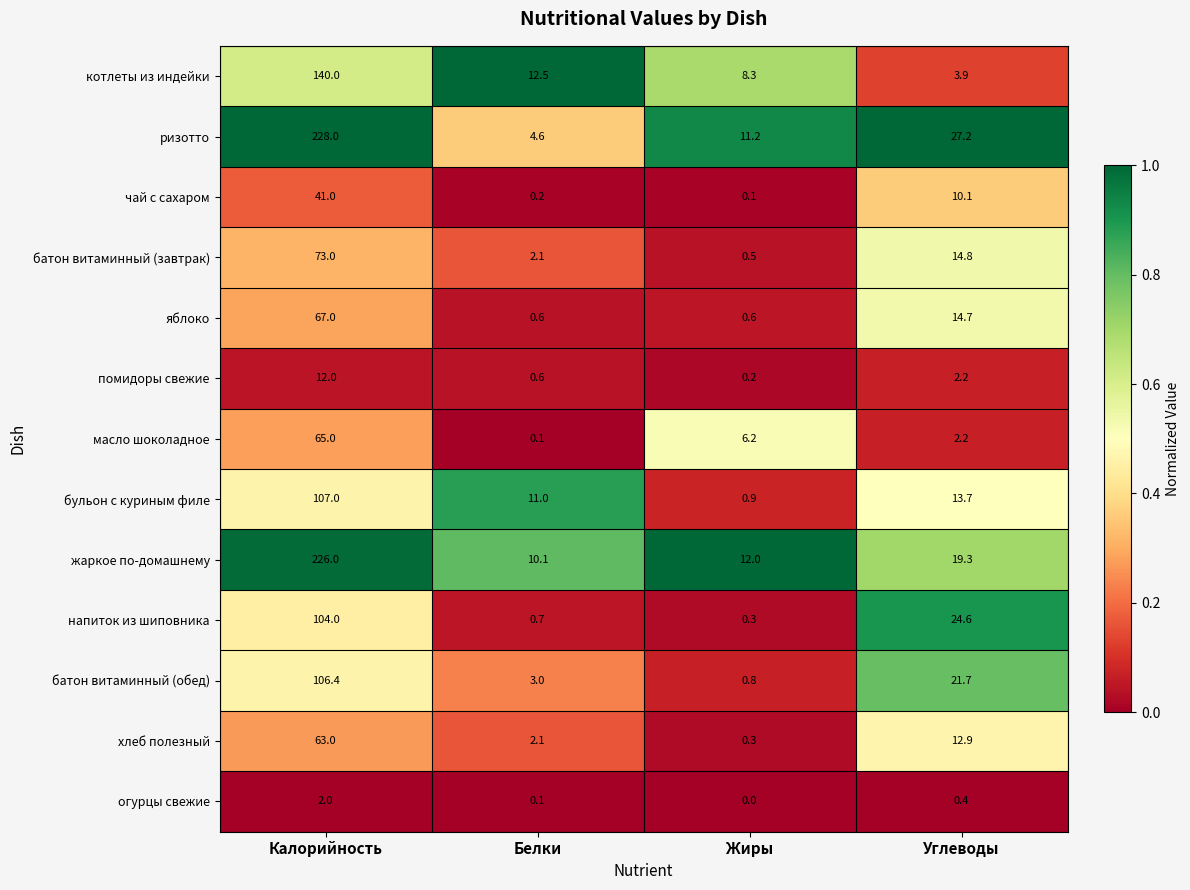

At how many categories does at least one series exceed 0?

4